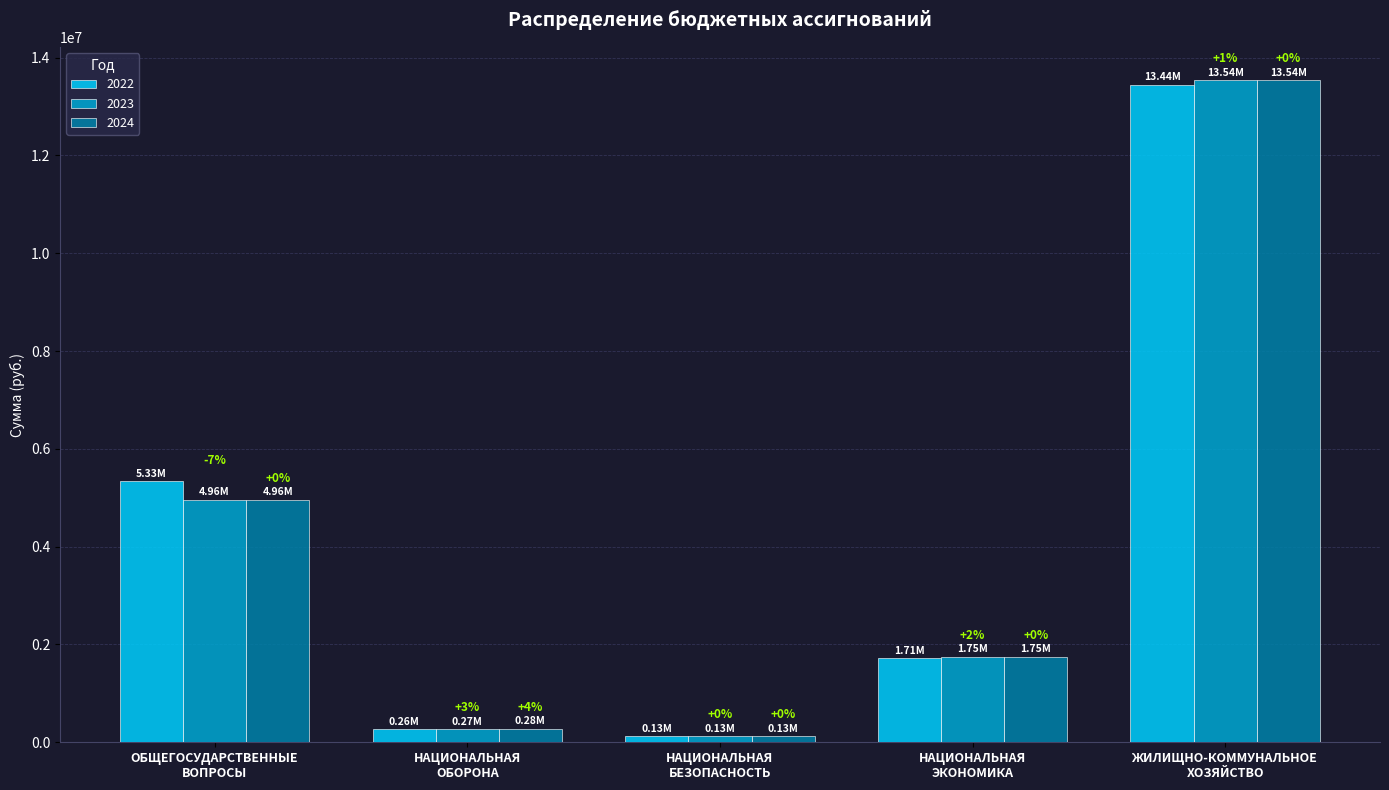

What is the value of the 2022 bar at the 5th from the left?

13440700.0